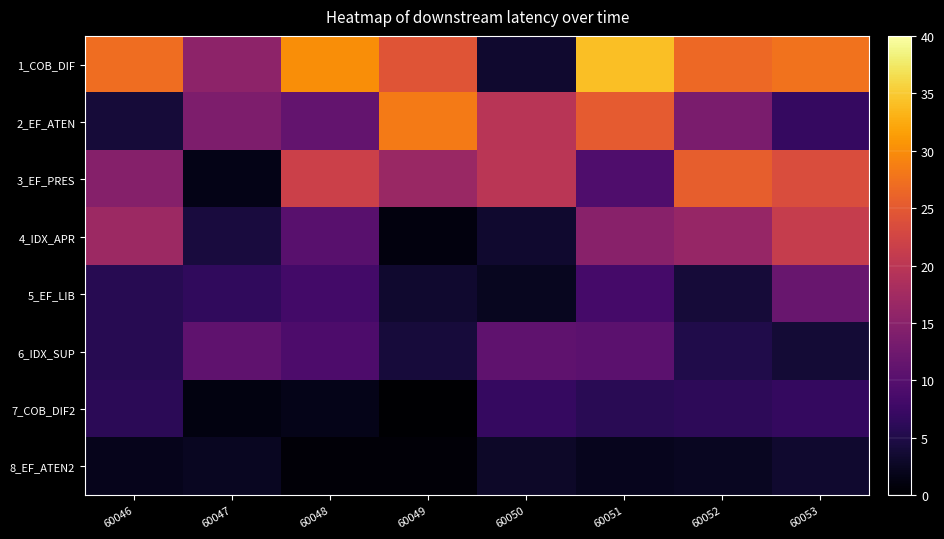

Which label corresponds to the smallest value in the chart?

60049